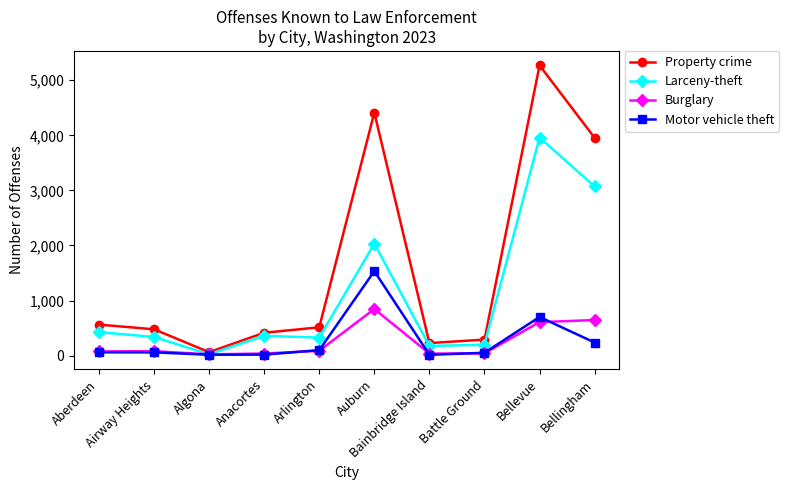

What is the average value of the Motor vehicle theft series?

279